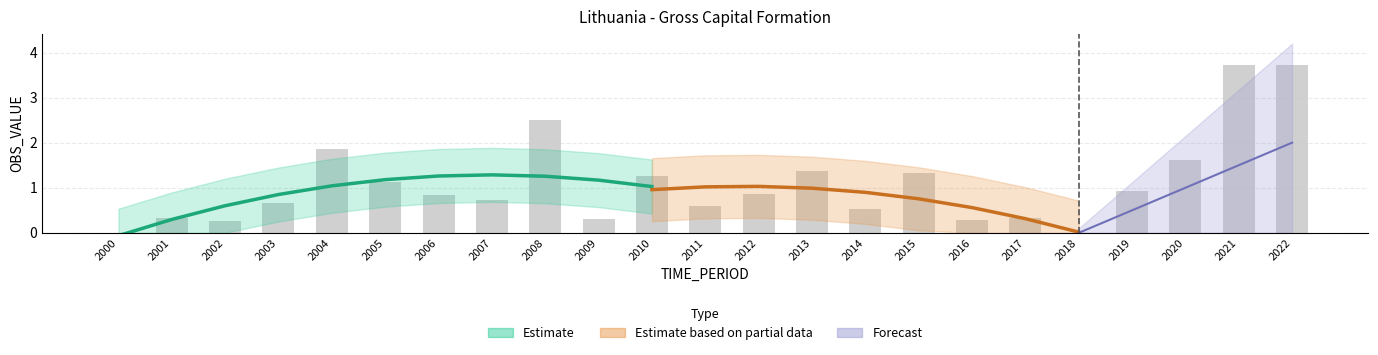

Reading left to right, extract all data points from this chart.

0.0	0.3	0.3	0.7	1.9	1.1	0.8	0.7	2.5	0.3	1.3	0.6	0.9	1.4	0.5	1.3	0.3	0.3	0.0	0.9	1.6	3.7	3.7